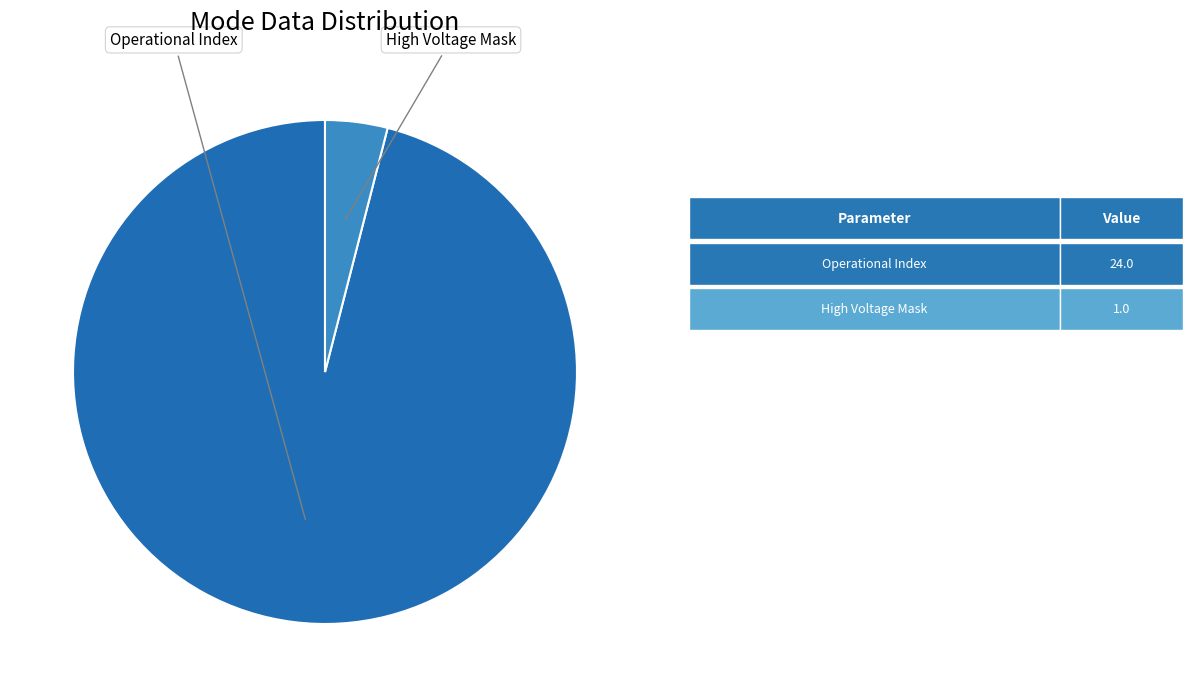

Is there any slice that represents more than half of the pie?

Yes